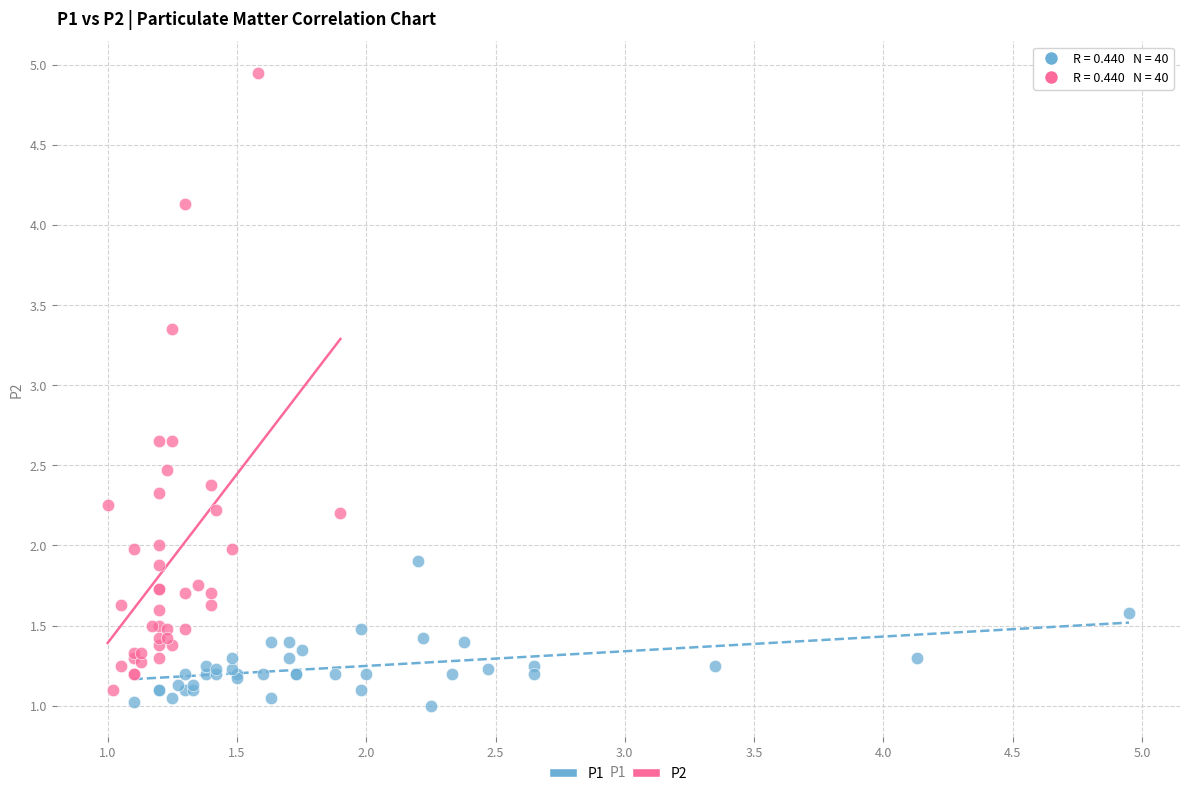

Which series contains the lowest Y value?

P1